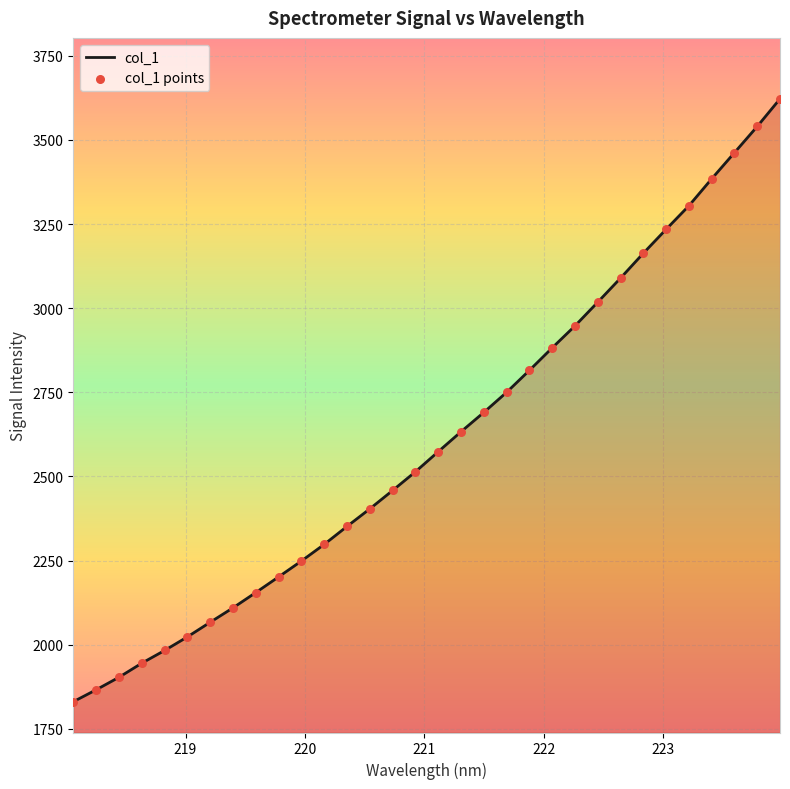

What is the greatest value displayed?

3622.3